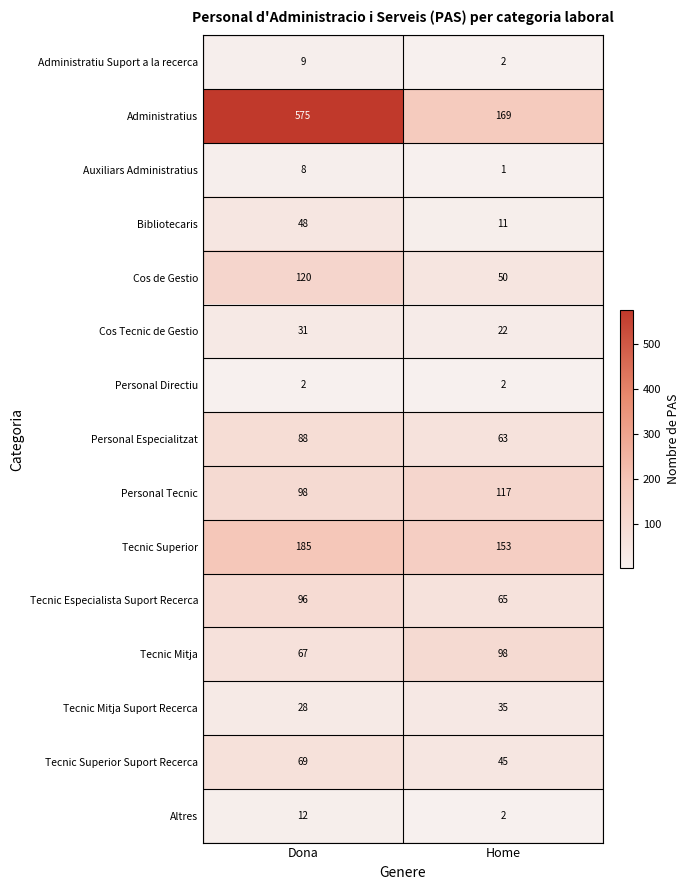

Is the value of Tecnic Especialista Suport Recerca at Home greater than the value of Altres at Home?

Yes